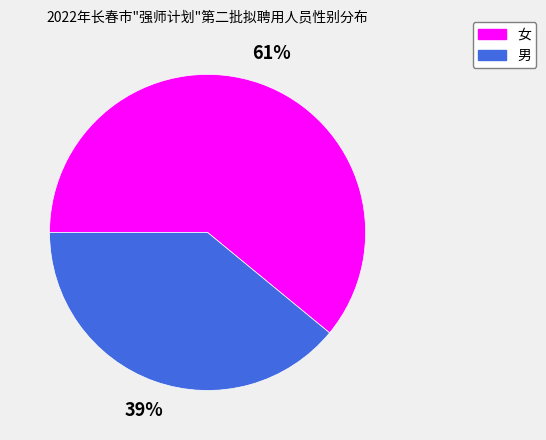

To the nearest percent, what percentage of the pie is 男?

39%